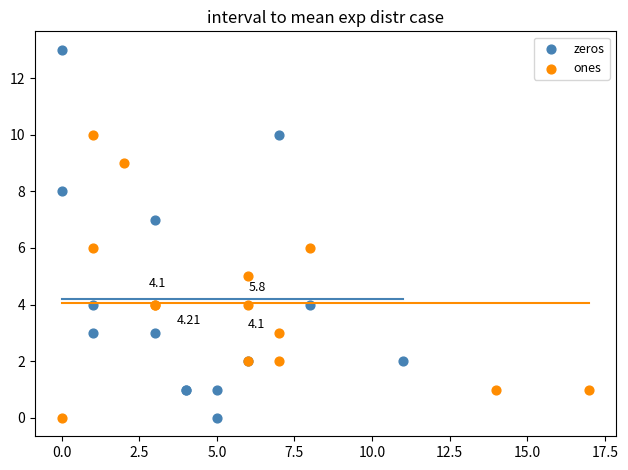

Which series reaches the maximum Y coordinate?

zeros